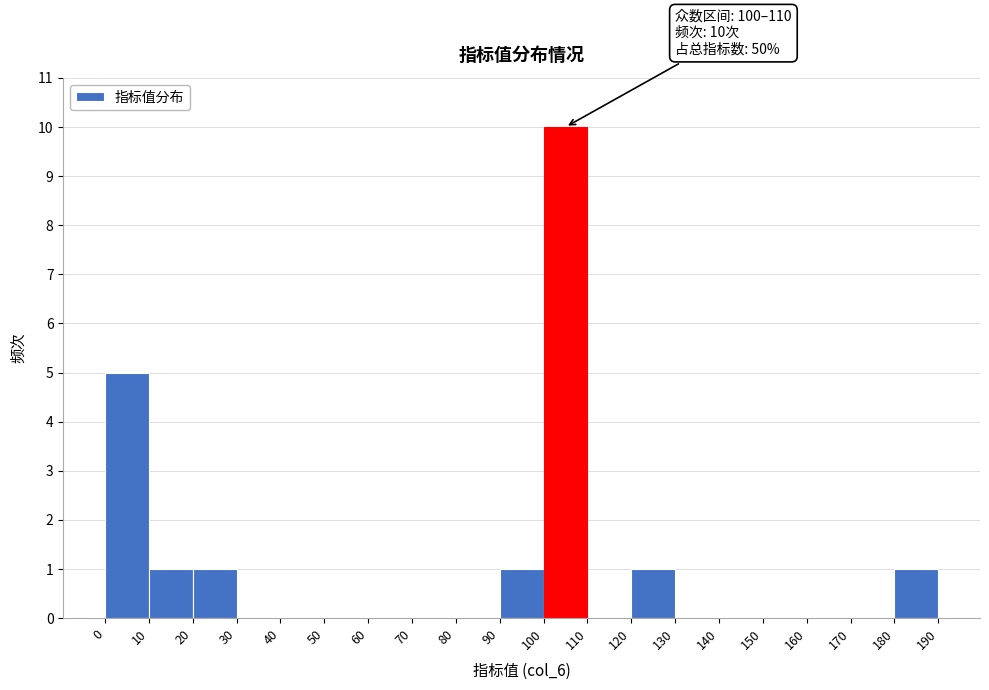

Which range on the x-axis has the tallest bar?

100 to 110